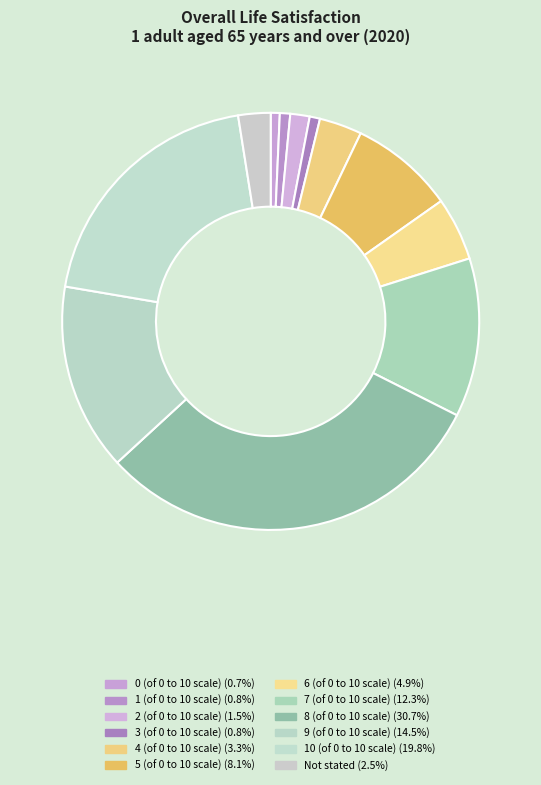

To the nearest percent, what is the difference between the largest and smallest slice percentages?

30%